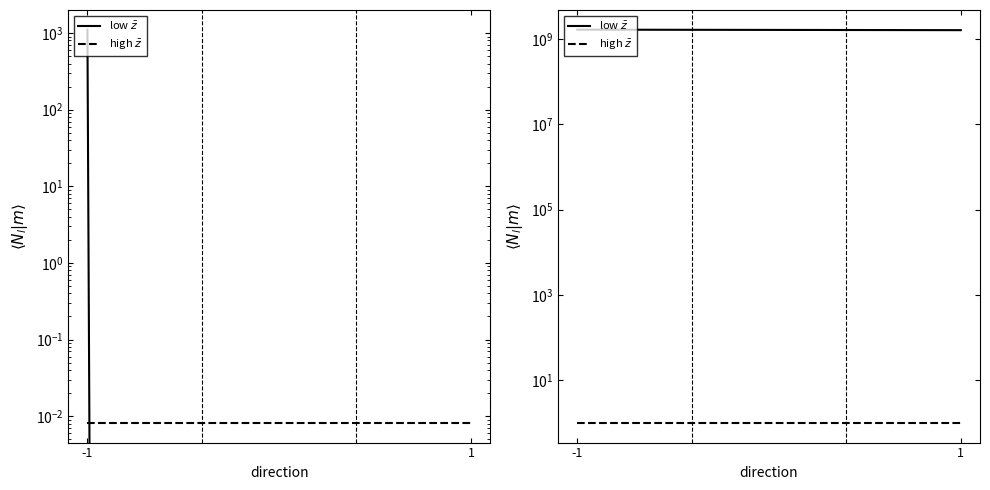

What is the difference between the highest and lowest values at -1?

1635988450.0